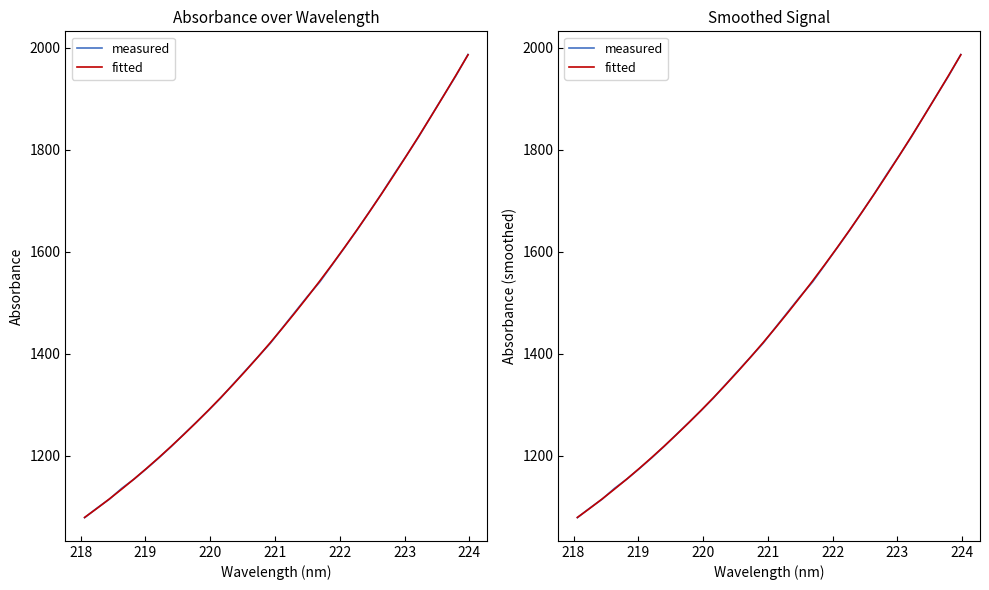

Is it true that measured equals 597.5 at 217?

False